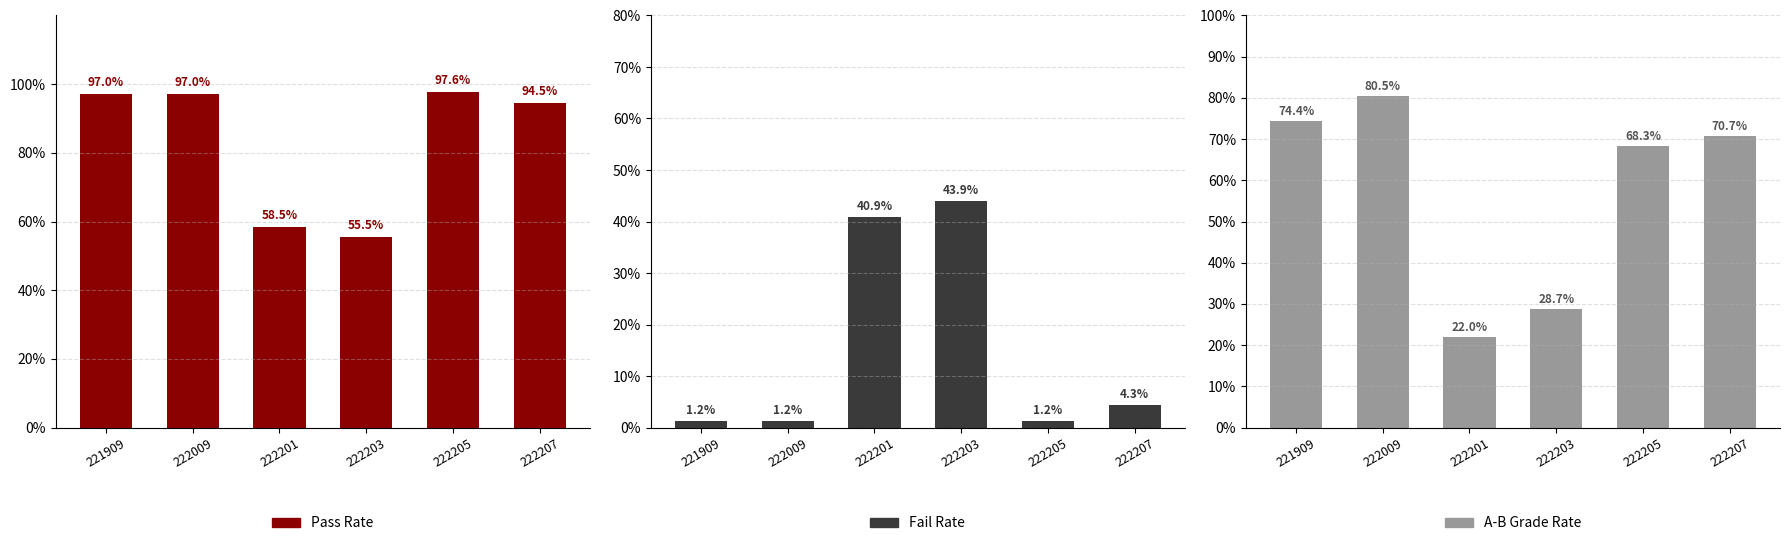

Between 222009 and 222207, which series saw the biggest shift?

A-B Grade Rate